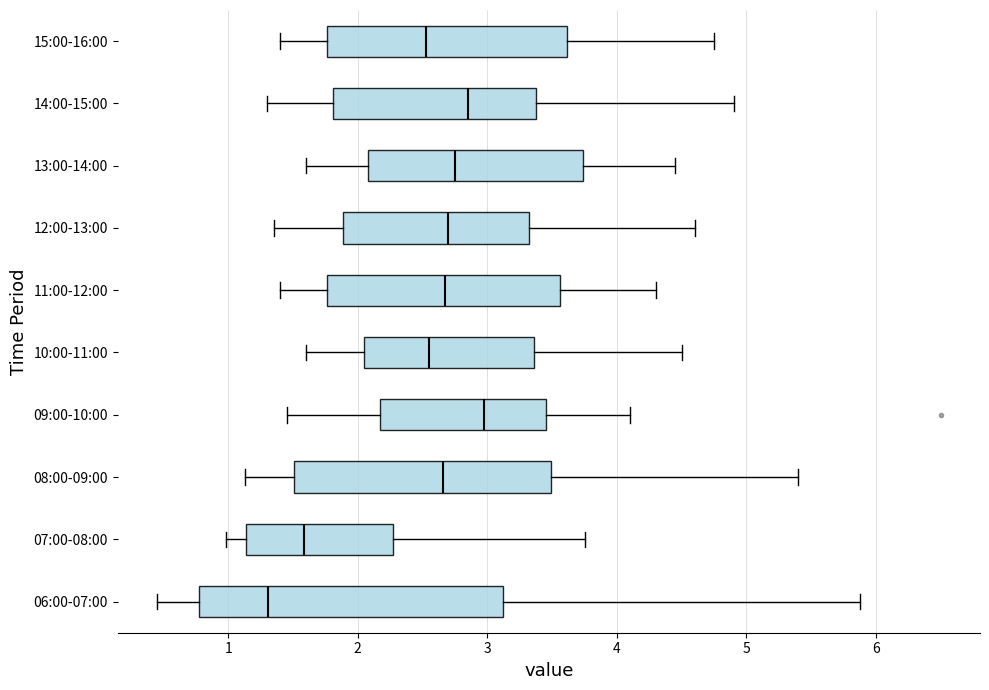

Reading bottom to top, read every box against the x-axis: the position of its median line, the range the box covers, and the ends of its whiskers. The values are not printed on the chart, so give them approximately, as read against the axis.

06:00-07:00: median 1.3, box 0.8 to 3.1, whiskers 0.5 to 5.9
07:00-08:00: median 1.6, box 1.1 to 2.3, whiskers 1.0 to 3.8
08:00-09:00: median 2.7, box 1.5 to 3.5, whiskers 1.1 to 5.4
09:00-10:00: median 3.0, box 2.2 to 3.5, whiskers 1.5 to 4.1
10:00-11:00: median 2.6, box 2.1 to 3.4, whiskers 1.6 to 4.5
11:00-12:00: median 2.7, box 1.8 to 3.6, whiskers 1.4 to 4.3
12:00-13:00: median 2.7, box 1.9 to 3.3, whiskers 1.4 to 4.6
13:00-14:00: median 2.8, box 2.1 to 3.7, whiskers 1.6 to 4.5
14:00-15:00: median 2.9, box 1.8 to 3.4, whiskers 1.3 to 4.9
15:00-16:00: median 2.5, box 1.8 to 3.6, whiskers 1.4 to 4.8